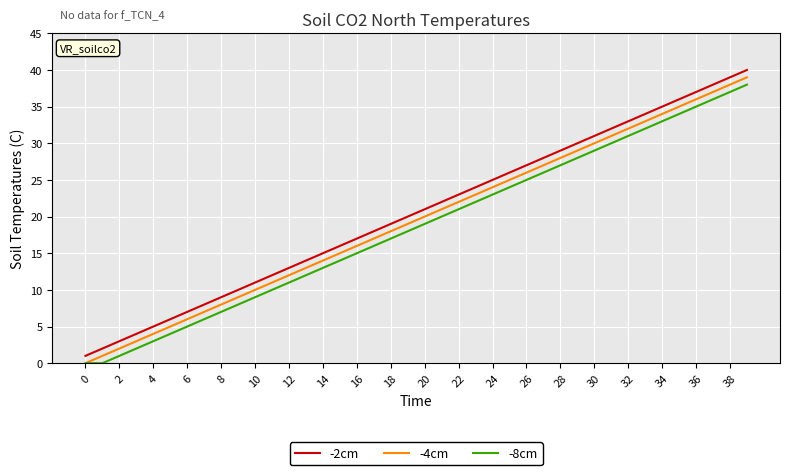

What is the maximum value for -4cm?

39